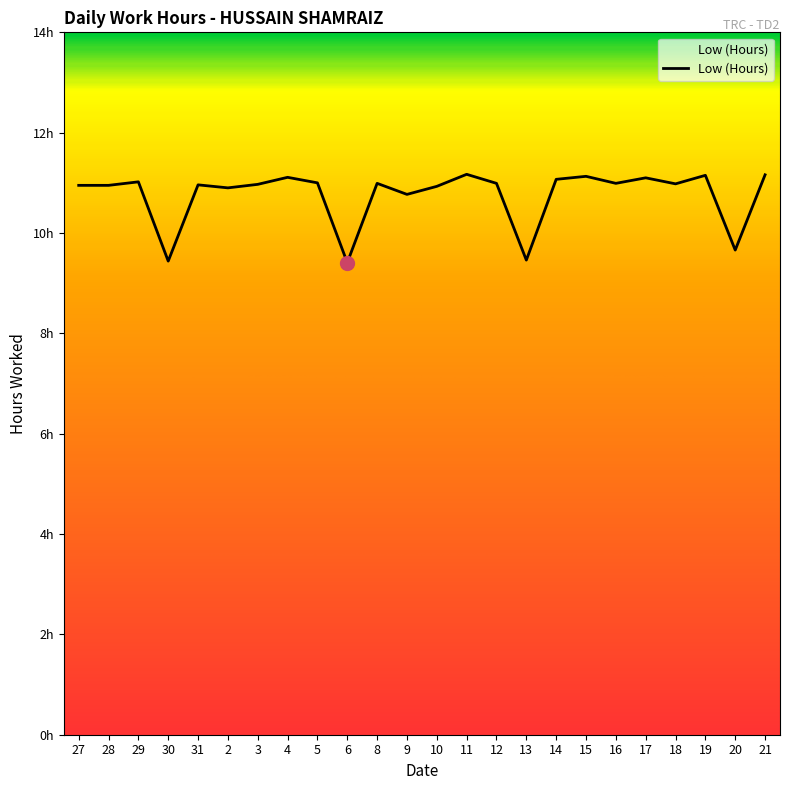

Which has a higher value, 19 or 4?

19